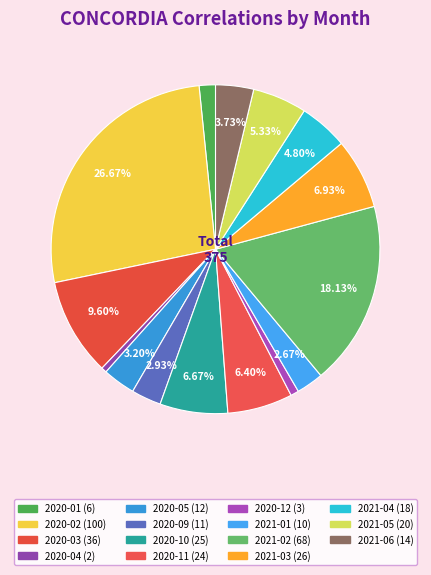

Count the number of slices in the pie.

15